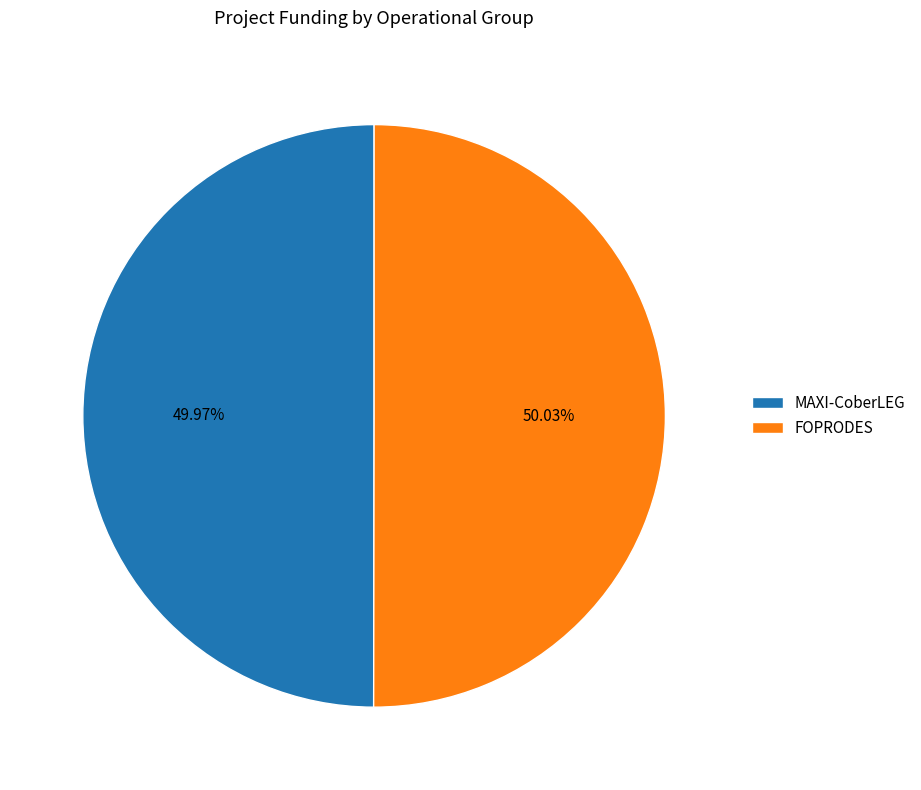

Combined, do MAXI-CoberLEG and FOPRODES account for over 50%?

Yes